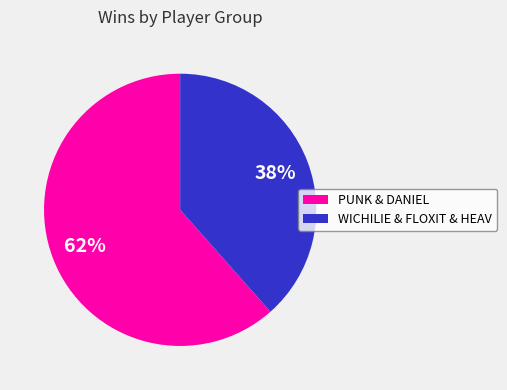

To the nearest percent, what is the average slice percentage?

50%